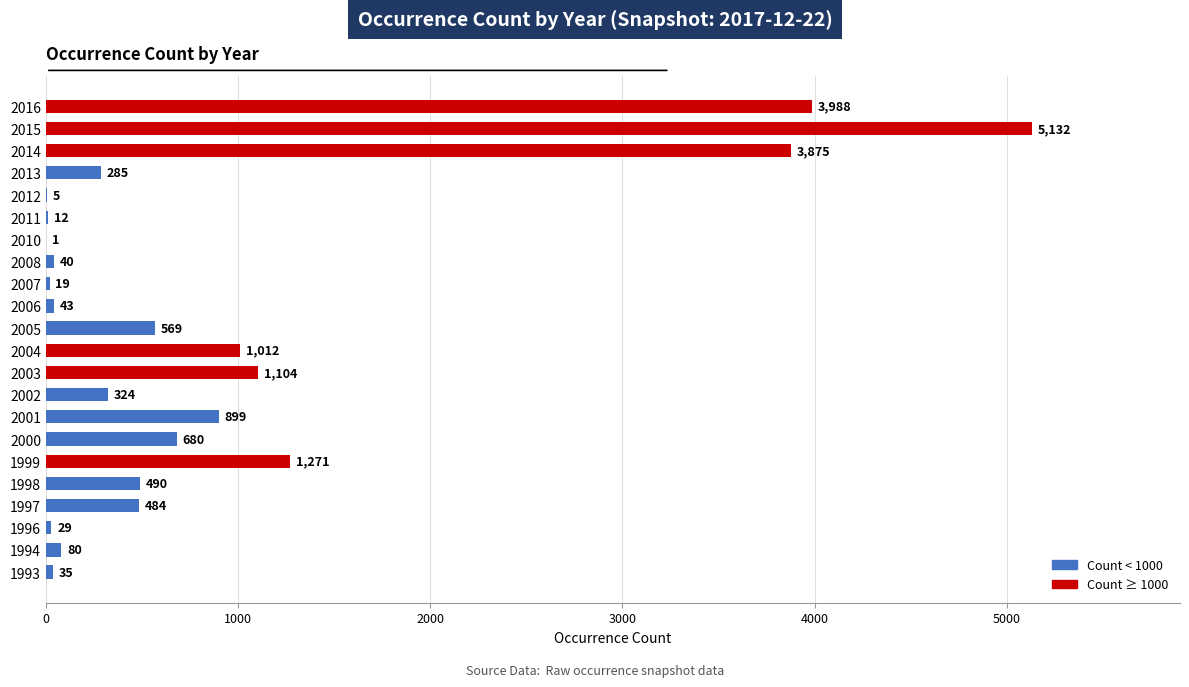

The chart shows a value of 19 at 2007. True or false?

True